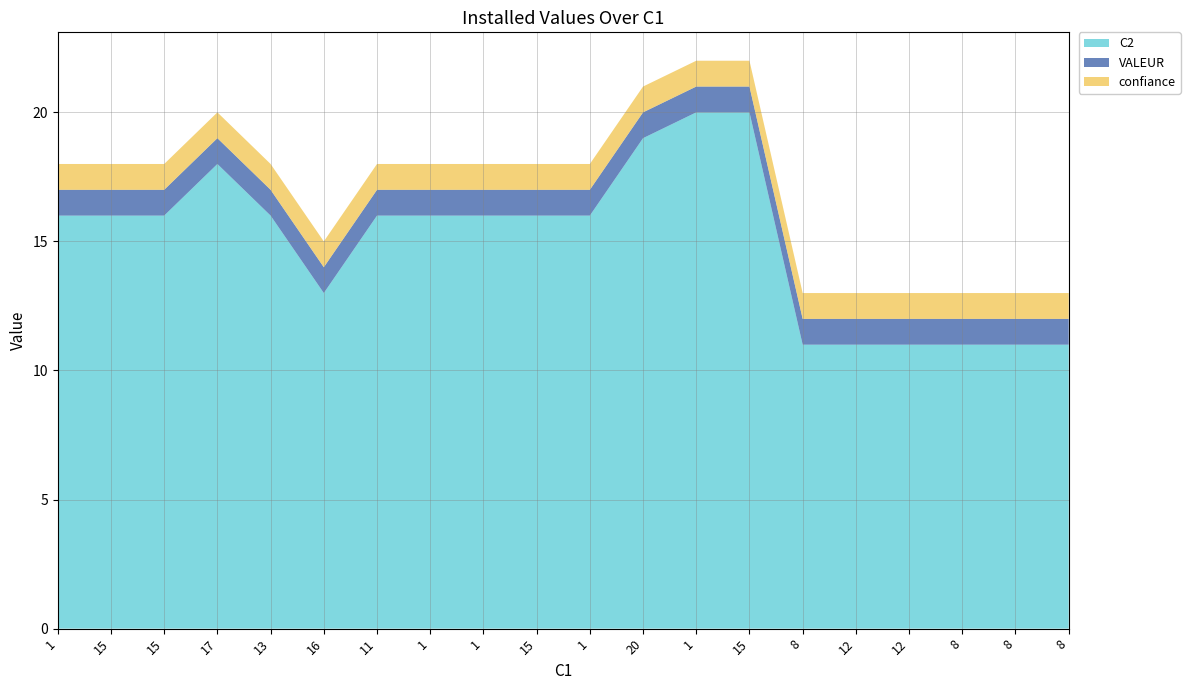

Reading right to left, list all the values displayed in this chart.

C2: 11	11	11	11	11	11	20	20	19	16	16	16	16	16	13	16	18	16	16	16
VALEUR: 1	1	1	1	1	1	1	1	1	1	1	1	1	1	1	1	1	1	1	1
confiance: 1	1	1	1	1	1	1	1	1	1	1	1	1	1	1	1	1	1	1	1